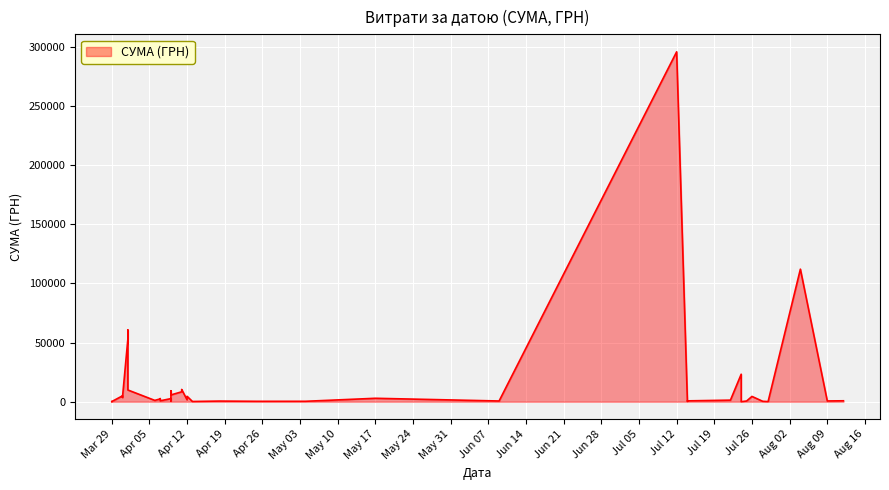

What is the sum of all values?

630977.9